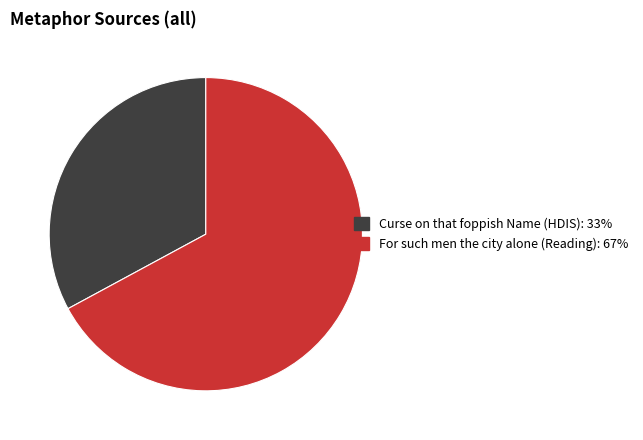

Count the number of slices in the pie.

2